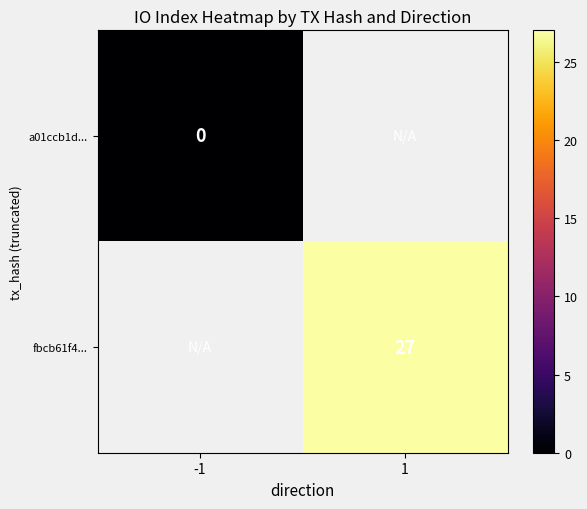

At which label does a01ccb1d... reach its peak?

-1